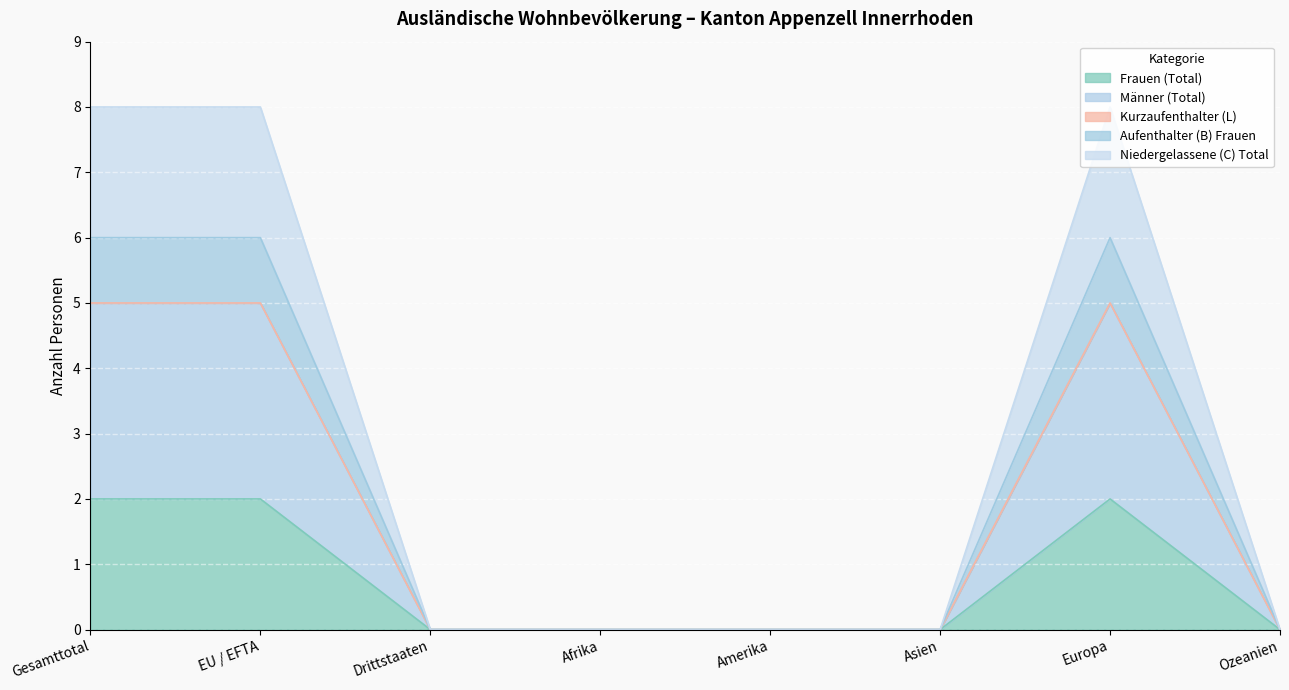

True or false: Männer (Total) has a value of 9 at Europa.

False